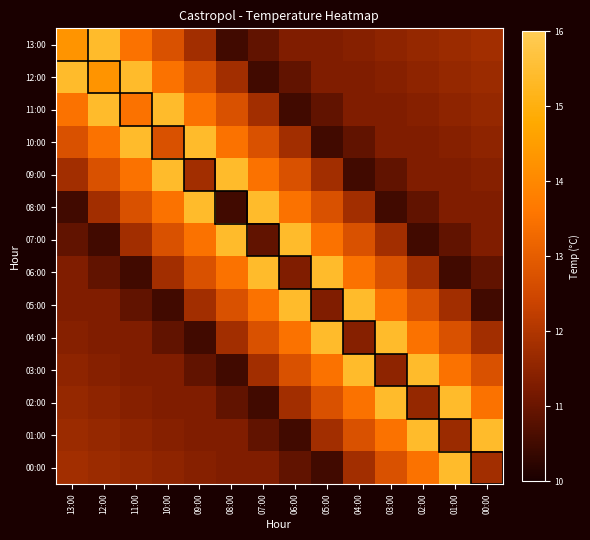

Reading left to right, extract all data points from this chart.

13:00: 13:00=14.3	12:00=15.4	11:00=13.5	10:00=12.7	09:00=11.8	08:00=10.5	07:00=10.9	06:00=11.3	05:00=11.3	04:00=11.4	03:00=11.5	02:00=11.6	01:00=11.7	00:00=11.8
12:00: 13:00=15.4	12:00=14.3	11:00=15.4	10:00=13.5	09:00=12.7	08:00=11.8	07:00=10.5	06:00=10.9	05:00=11.3	04:00=11.3	03:00=11.4	02:00=11.5	01:00=11.6	00:00=11.7
11:00: 13:00=13.5	12:00=15.4	11:00=13.5	10:00=15.4	09:00=13.5	08:00=12.7	07:00=11.8	06:00=10.5	05:00=10.9	04:00=11.3	03:00=11.3	02:00=11.4	01:00=11.5	00:00=11.6
10:00: 13:00=12.7	12:00=13.5	11:00=15.4	10:00=12.7	09:00=15.4	08:00=13.5	07:00=12.7	06:00=11.8	05:00=10.5	04:00=10.9	03:00=11.3	02:00=11.3	01:00=11.4	00:00=11.5
09:00: 13:00=11.8	12:00=12.7	11:00=13.5	10:00=15.4	09:00=11.8	08:00=15.4	07:00=13.5	06:00=12.7	05:00=11.8	04:00=10.5	03:00=10.9	02:00=11.3	01:00=11.3	00:00=11.4
08:00: 13:00=10.5	12:00=11.8	11:00=12.7	10:00=13.5	09:00=15.4	08:00=10.5	07:00=15.4	06:00=13.5	05:00=12.7	04:00=11.8	03:00=10.5	02:00=10.9	01:00=11.3	00:00=11.3
07:00: 13:00=10.9	12:00=10.5	11:00=11.8	10:00=12.7	09:00=13.5	08:00=15.4	07:00=10.9	06:00=15.4	05:00=13.5	04:00=12.7	03:00=11.8	02:00=10.5	01:00=10.9	00:00=11.3
06:00: 13:00=11.3	12:00=10.9	11:00=10.5	10:00=11.8	09:00=12.7	08:00=13.5	07:00=15.4	06:00=11.3	05:00=15.4	04:00=13.5	03:00=12.7	02:00=11.8	01:00=10.5	00:00=10.9
05:00: 13:00=11.3	12:00=11.3	11:00=10.9	10:00=10.5	09:00=11.8	08:00=12.7	07:00=13.5	06:00=15.4	05:00=11.3	04:00=15.4	03:00=13.5	02:00=12.7	01:00=11.8	00:00=10.5
04:00: 13:00=11.4	12:00=11.3	11:00=11.3	10:00=10.9	09:00=10.5	08:00=11.8	07:00=12.7	06:00=13.5	05:00=15.4	04:00=11.4	03:00=15.4	02:00=13.5	01:00=12.7	00:00=11.8
03:00: 13:00=11.5	12:00=11.4	11:00=11.3	10:00=11.3	09:00=10.9	08:00=10.5	07:00=11.8	06:00=12.7	05:00=13.5	04:00=15.4	03:00=11.5	02:00=15.4	01:00=13.5	00:00=12.7
02:00: 13:00=11.6	12:00=11.5	11:00=11.4	10:00=11.3	09:00=11.3	08:00=10.9	07:00=10.5	06:00=11.8	05:00=12.7	04:00=13.5	03:00=15.4	02:00=11.6	01:00=15.4	00:00=13.5
01:00: 13:00=11.7	12:00=11.6	11:00=11.5	10:00=11.4	09:00=11.3	08:00=11.3	07:00=10.9	06:00=10.5	05:00=11.8	04:00=12.7	03:00=13.5	02:00=15.4	01:00=11.7	00:00=15.4
00:00: 13:00=11.8	12:00=11.7	11:00=11.6	10:00=11.5	09:00=11.4	08:00=11.3	07:00=11.3	06:00=10.9	05:00=10.5	04:00=11.8	03:00=12.7	02:00=13.5	01:00=15.4	00:00=11.8